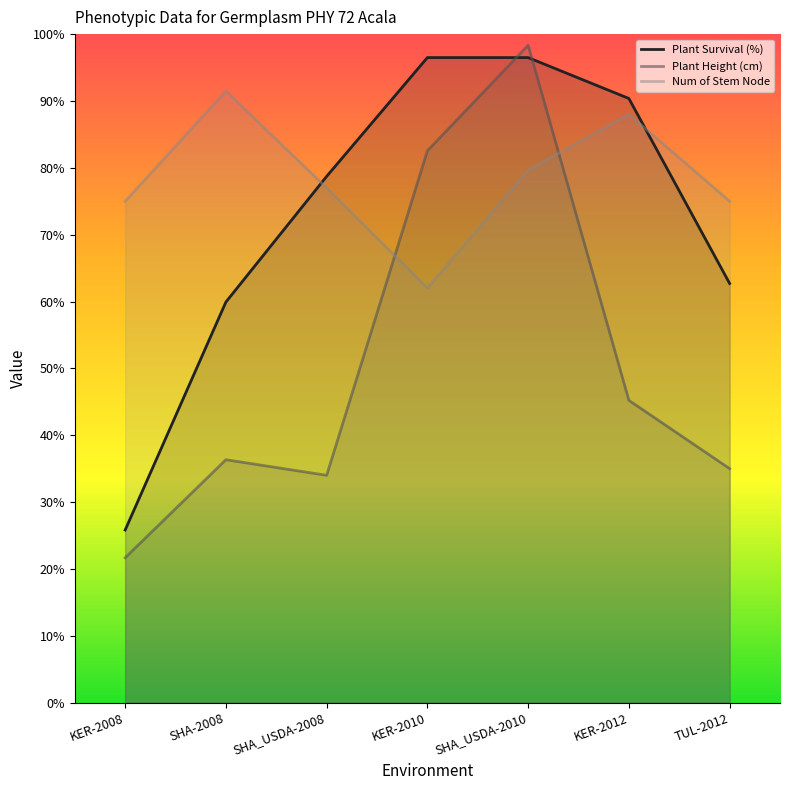

At which category does Num of Stem Node reach its first local peak?

SHA-2008